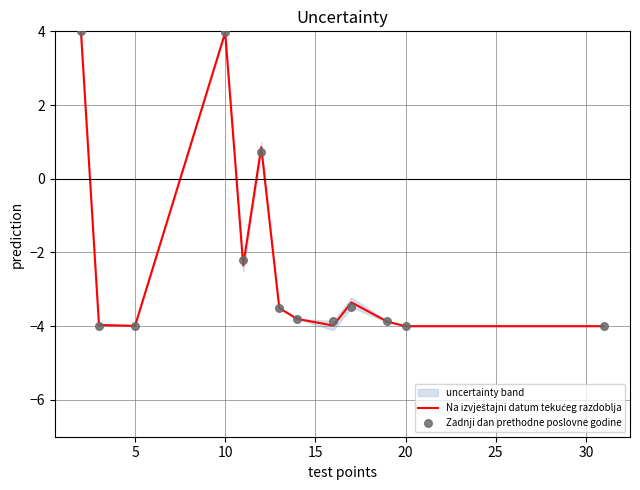

What are all the series names shown in the legend?

Na izvještajni datum tekućeg razdoblja, Zadnji dan prethodne poslovne godine